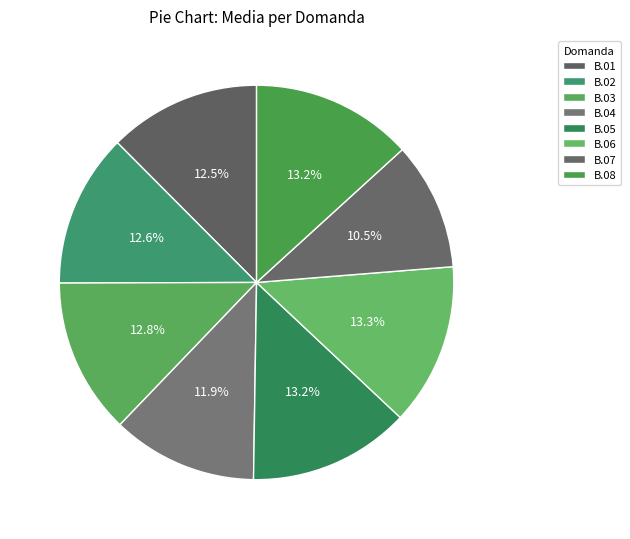

Which has a higher value, B.06 or B.07?

B.06